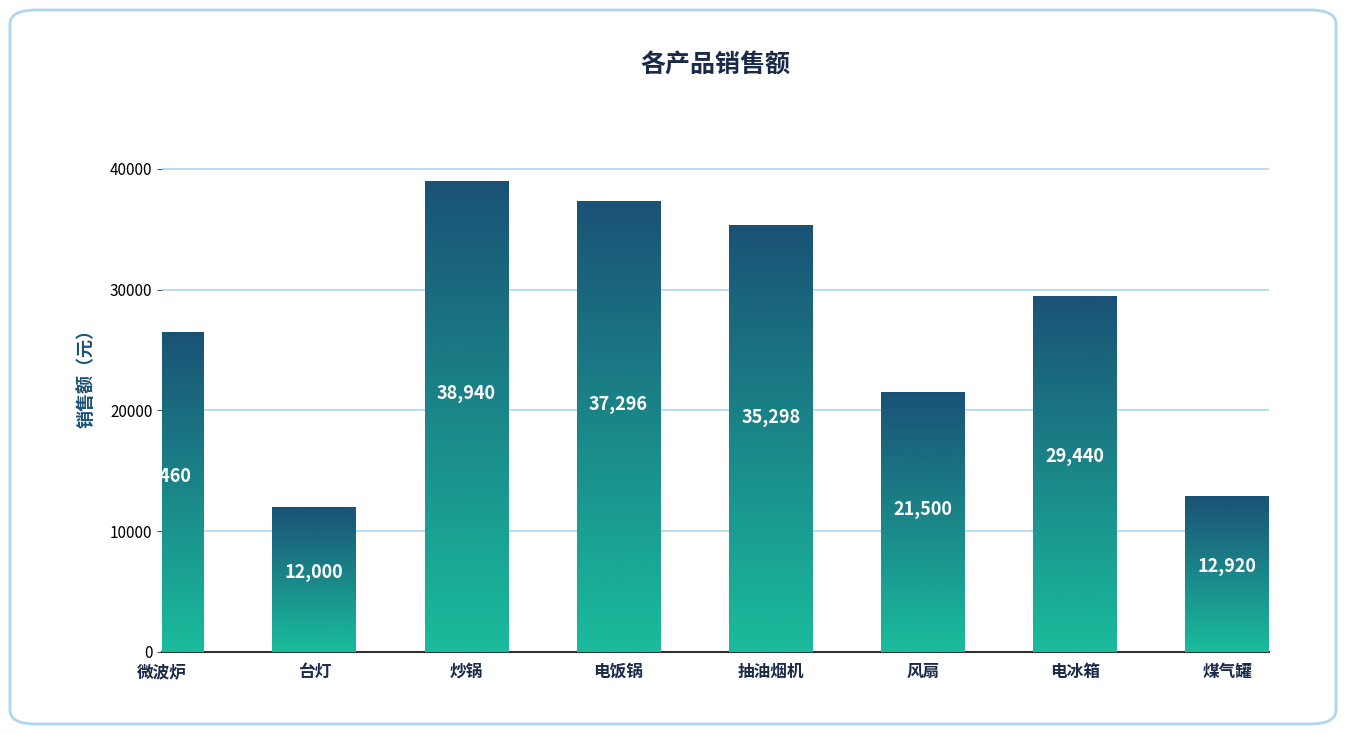

How many distinct data groups are displayed?

1